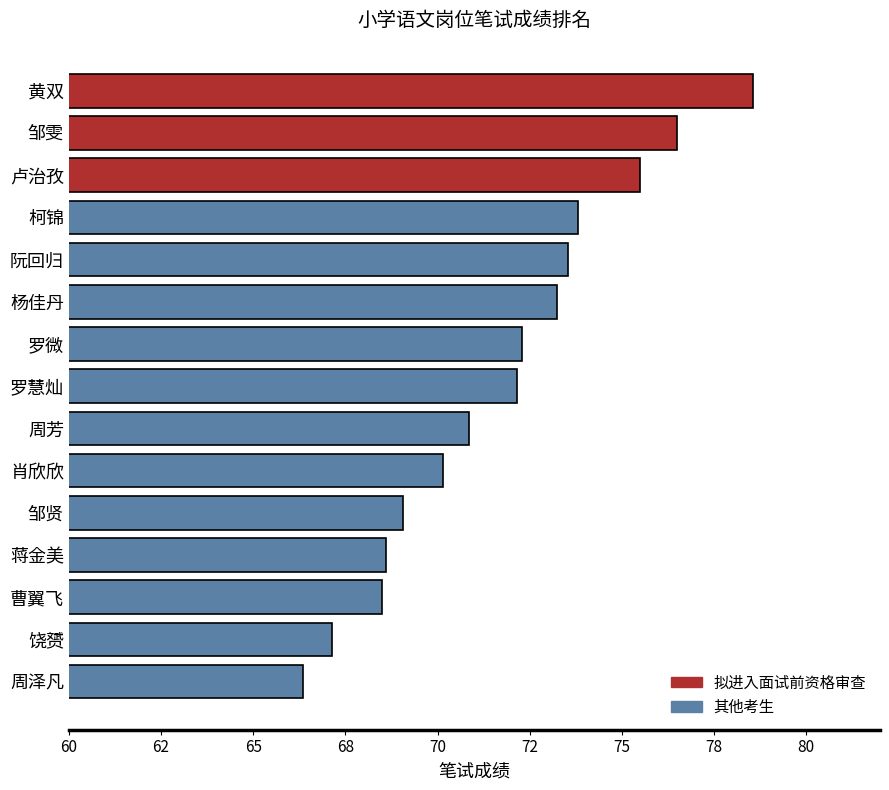

Does the chart contain any negative values?

No